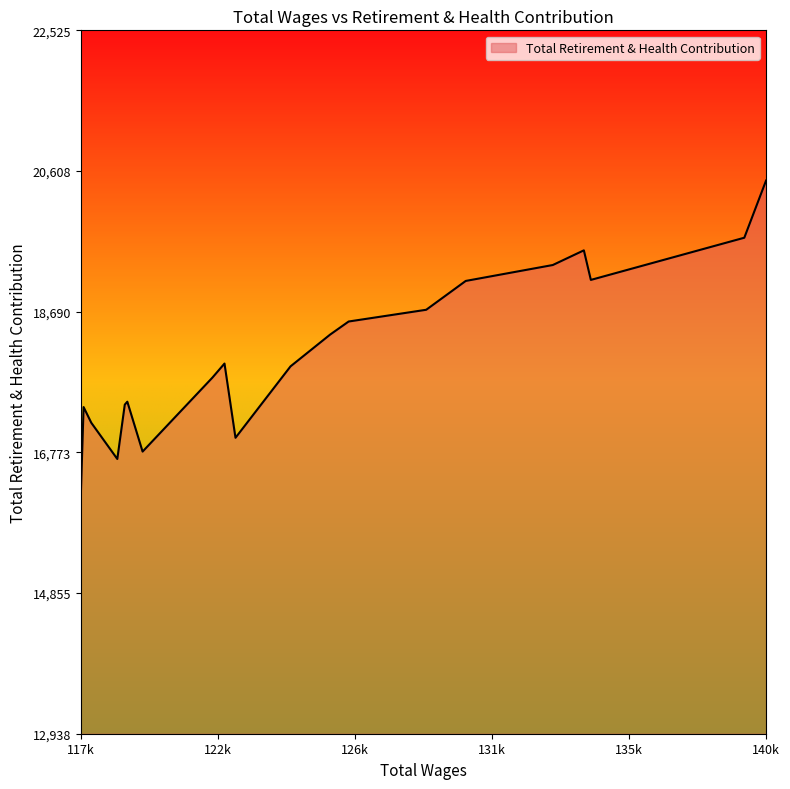

What is the smallest value displayed?

16173